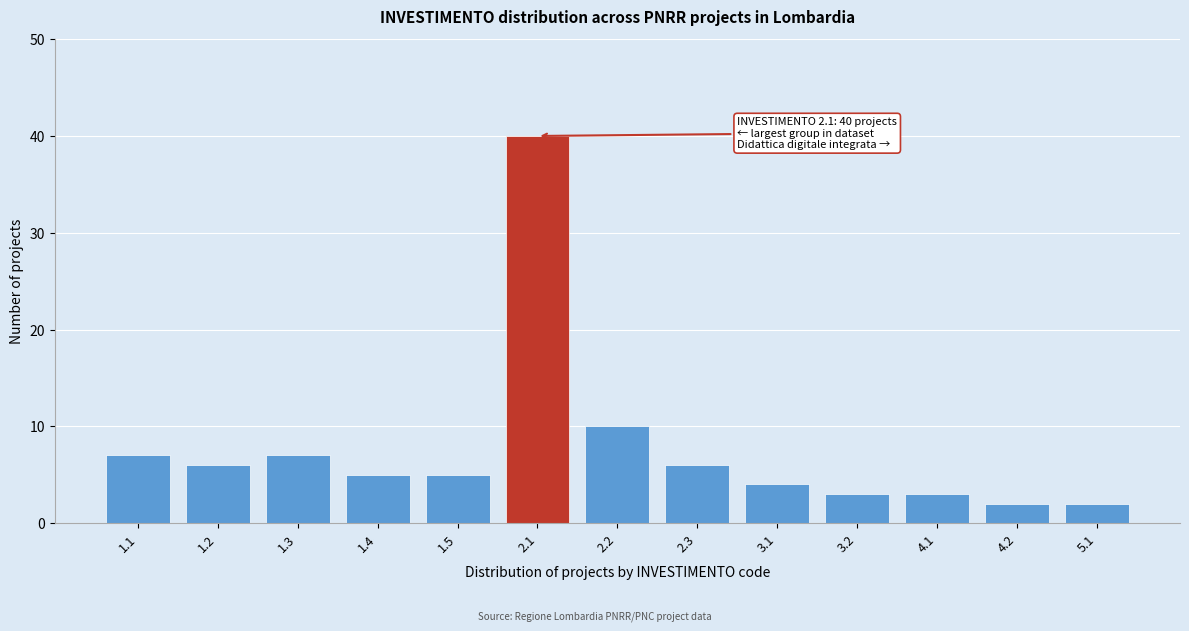

Reading left to right, transcribe all the data shown in this chart.

7	6	7	5	5	40	10	6	4	3	3	2	2